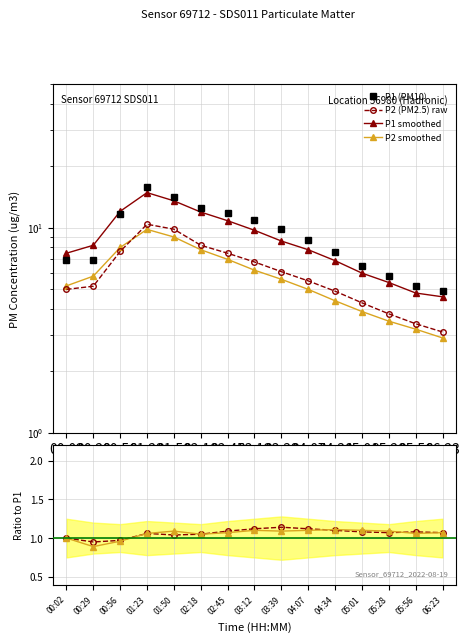

Is the value of P2 (PM2.5) raw at 05:01 greater than the value of P1 smoothed at 04:07?

No